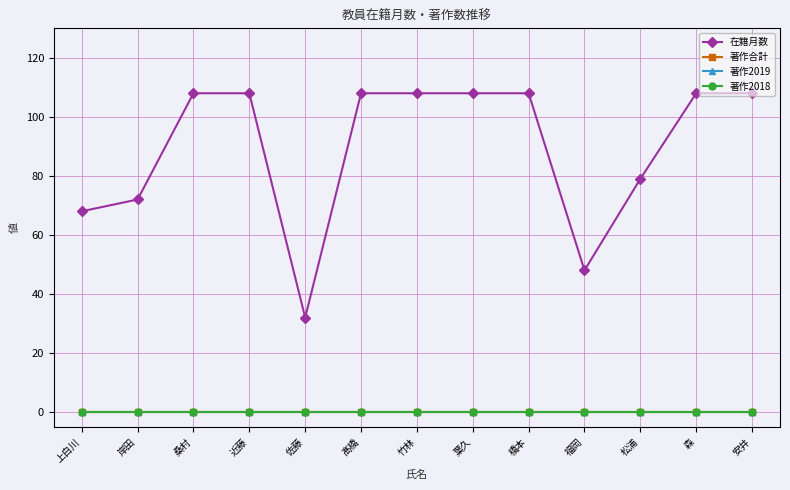

Is this an area chart (filled region under the line)?

No